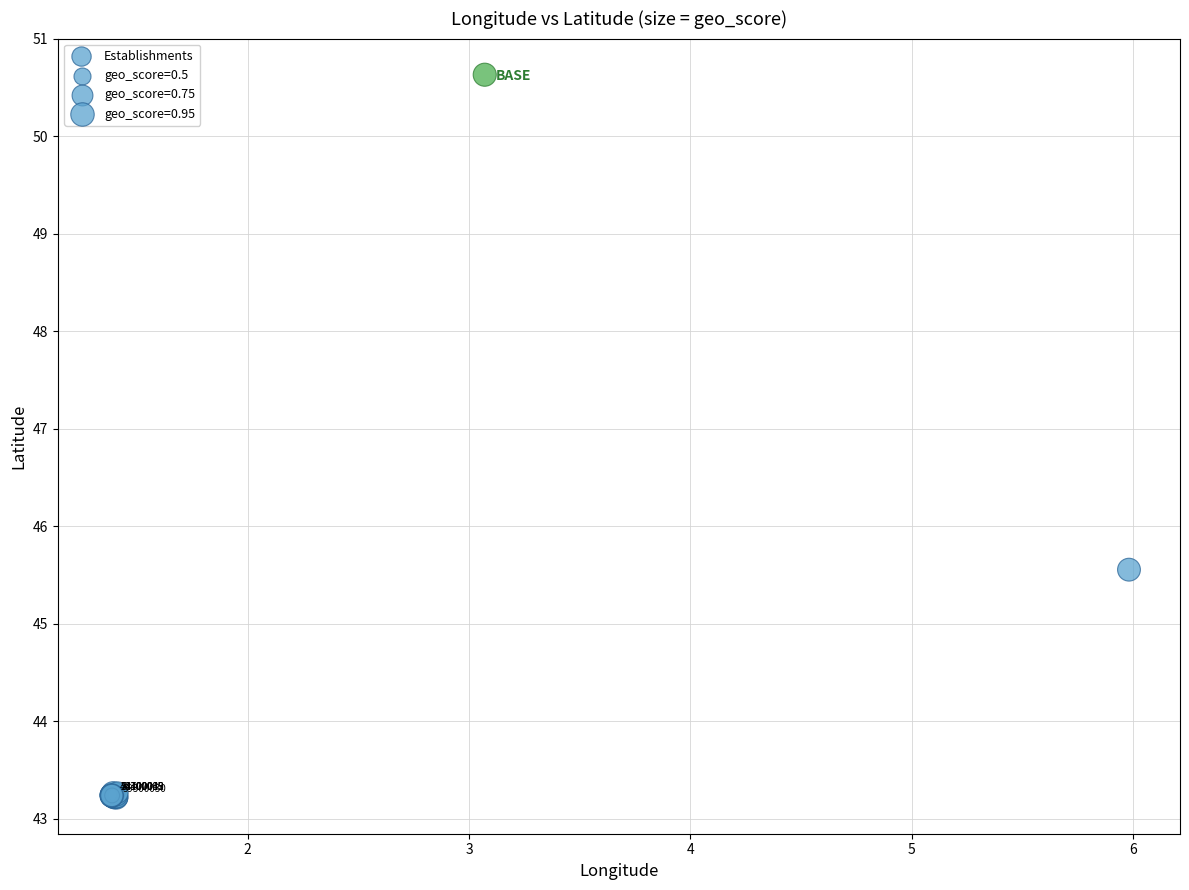

What Y value in the scatter plot is closest to 46?

45.6